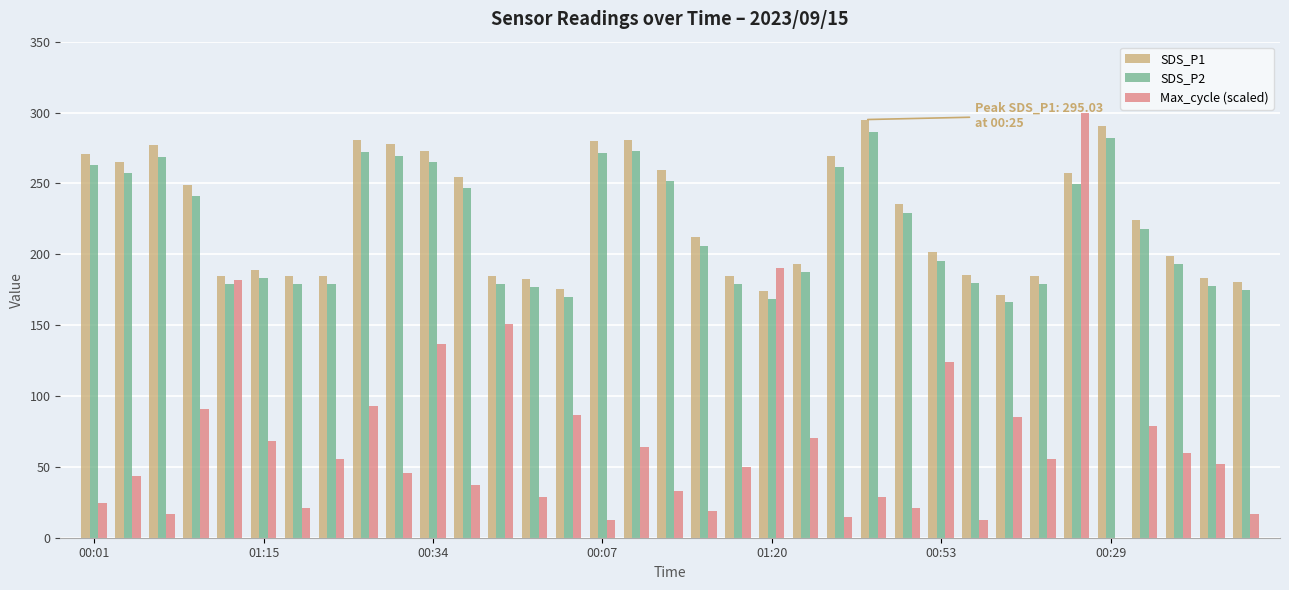

What is the sum of all Max_cycle (scaled) values?

2369.0